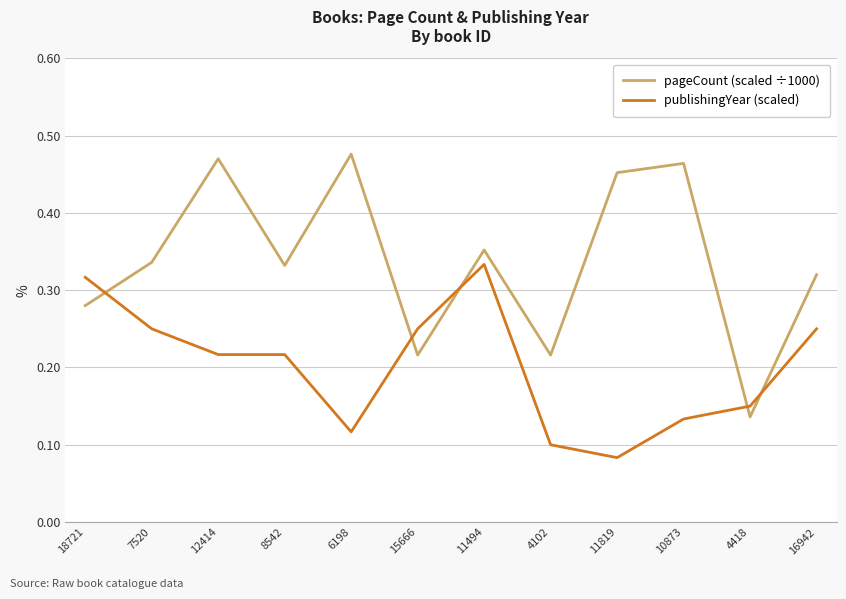

True or false: pageCount (scaled ÷1000) and publishingYear (scaled) cross at least once.

True